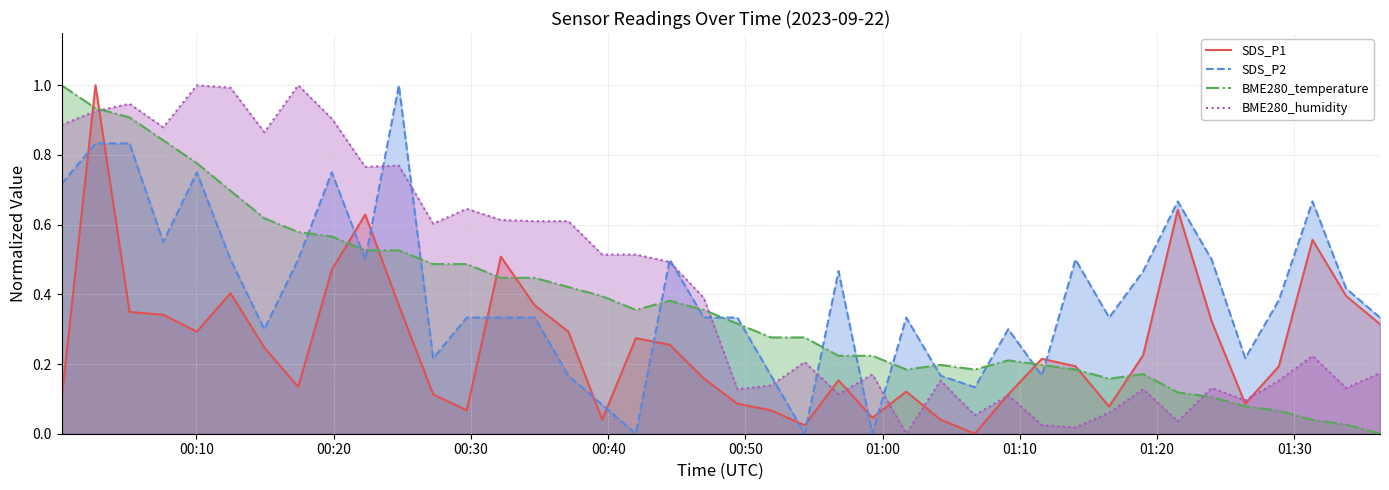

List the series in order of their overall mean, highest first.

BME280_humidity, SDS_P2, BME280_temperature, SDS_P1